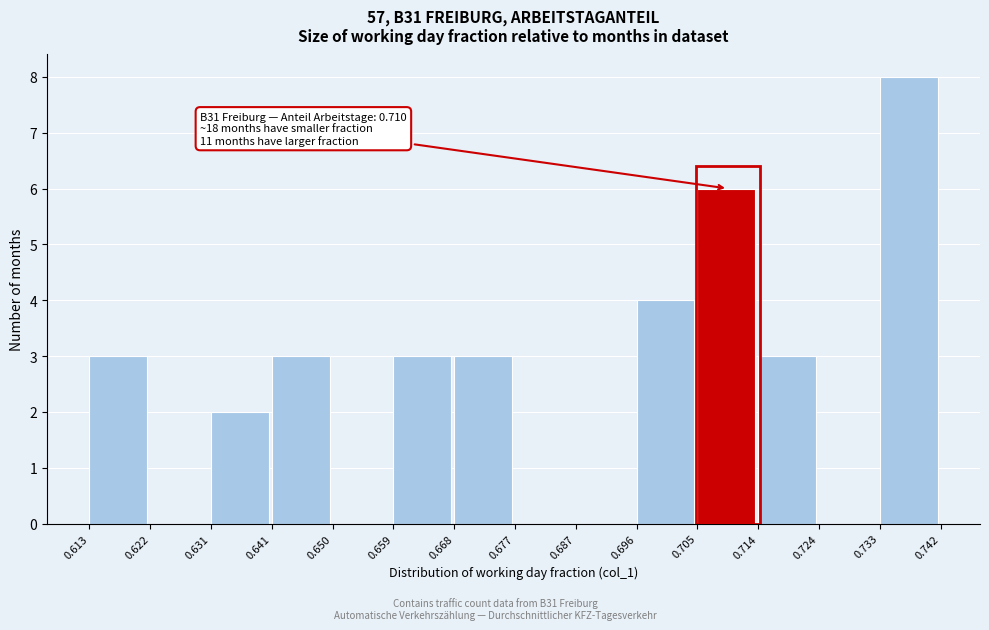

Over which range of the x-axis is the bar tallest?

0.733 to 0.742